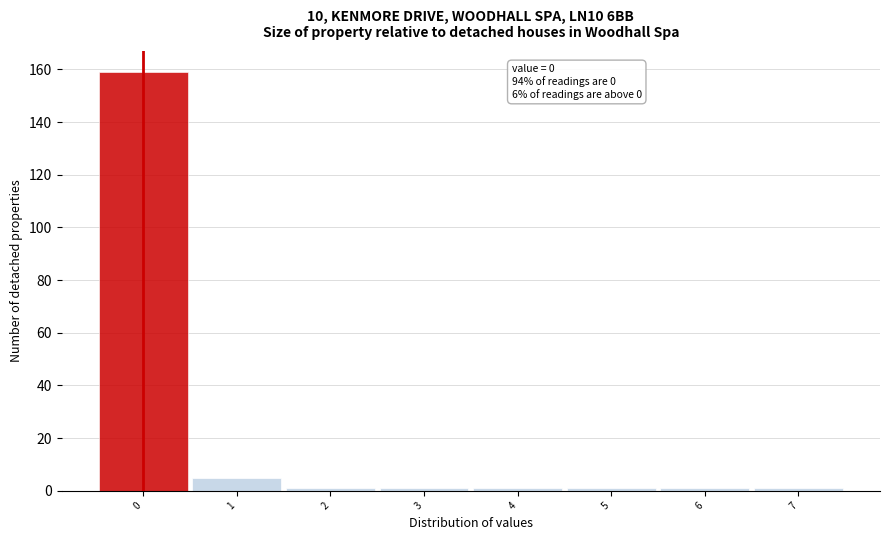

Reading left to right, list all the values displayed in this chart.

0=159	1=5	2=1	3=1	4=1	5=1	6=1	7=1